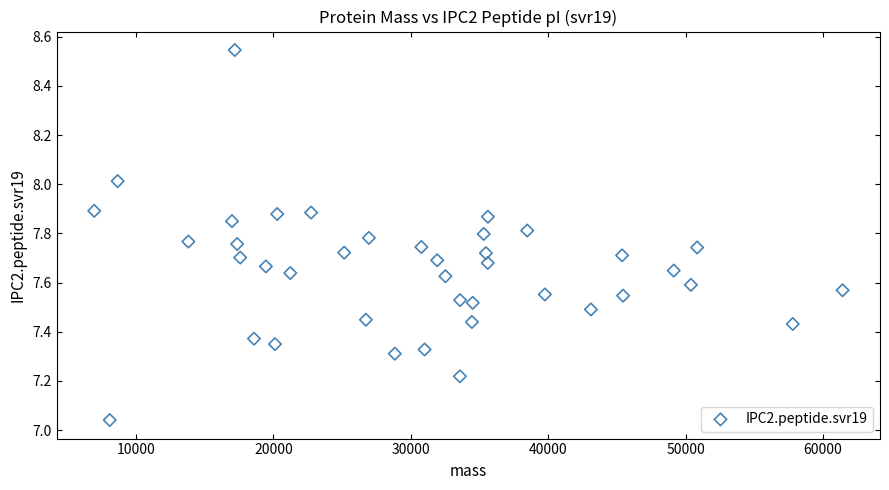

What is the range of Y values (max minus min)?

1.5